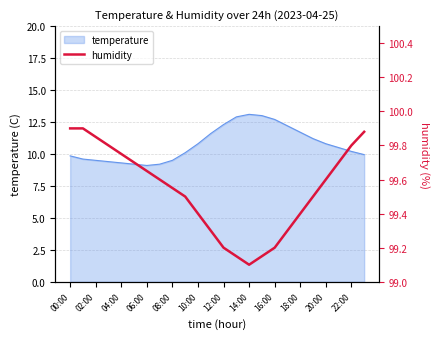

True or false: temperature has a value of 9.3 at 04:00.

True